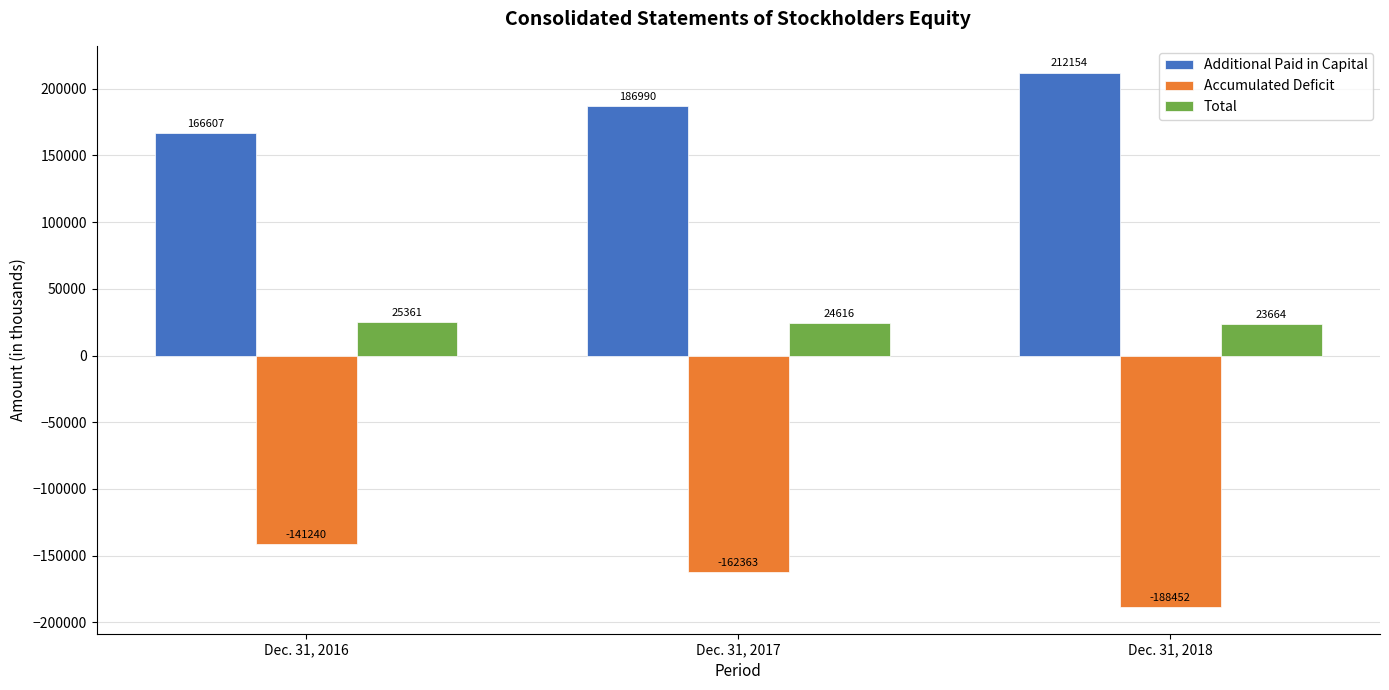

What is the sum of all Additional Paid in Capital values?

565751